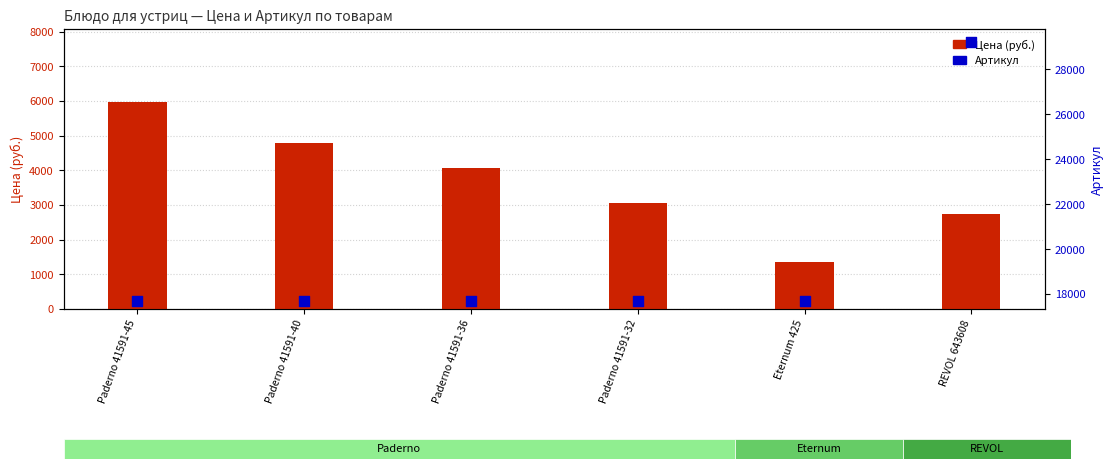

What is the total value across all series at Paderno 41591-36?

21767